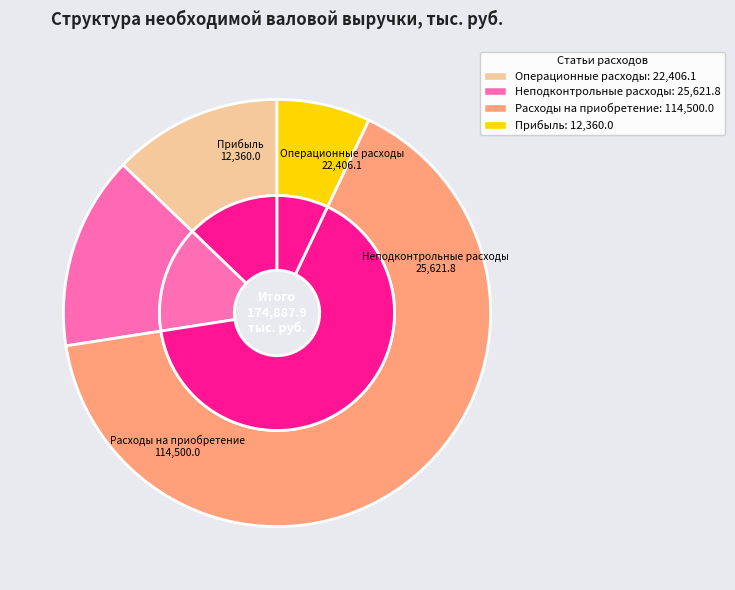

To the nearest percent, what is the average slice percentage?

25%